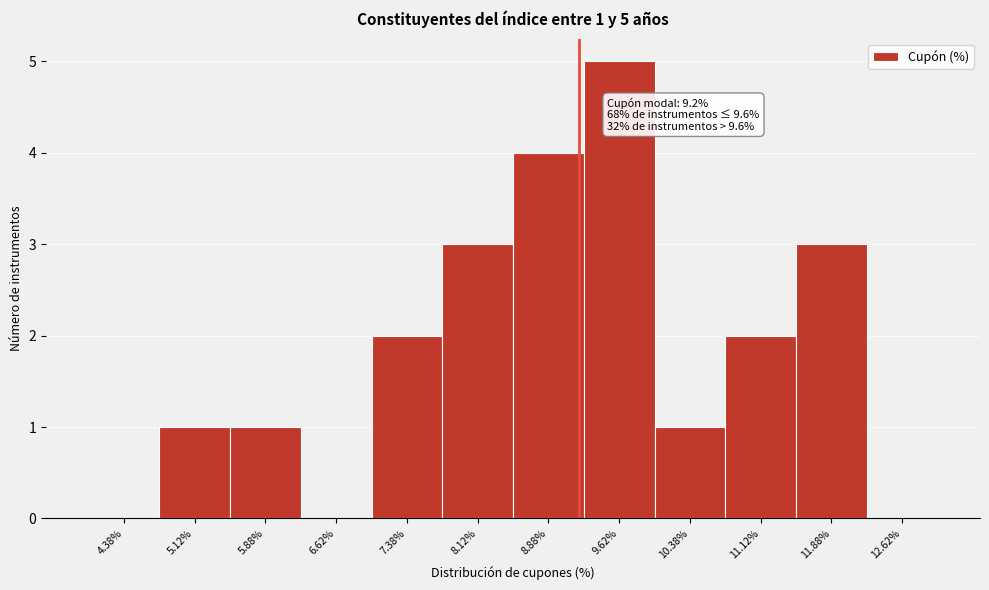

Over which range of the x-axis is the bar tallest?

9.25 to 10.00